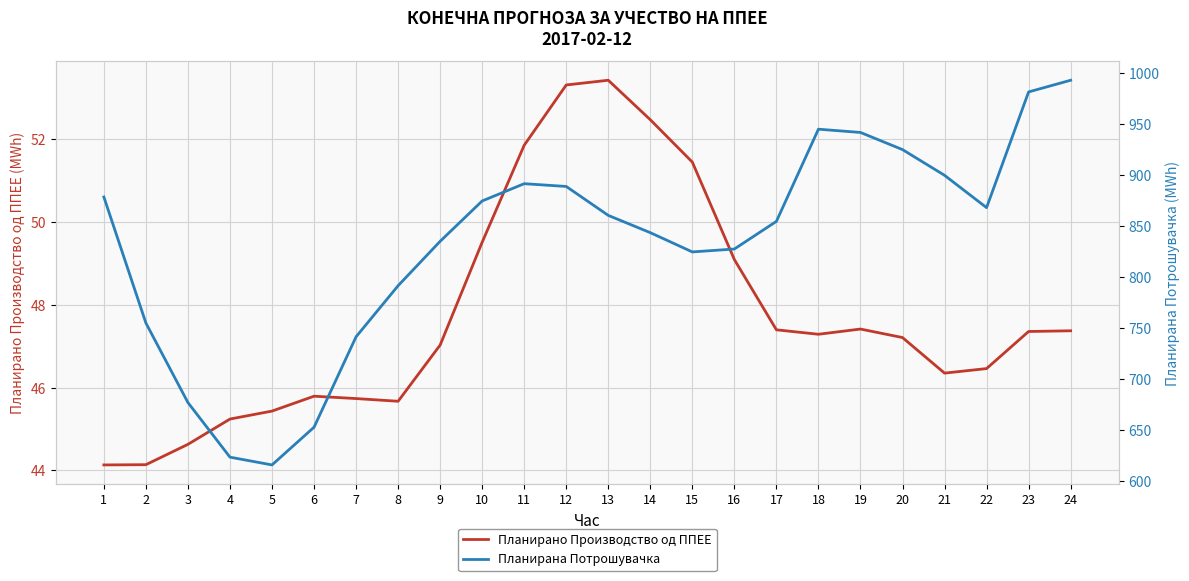

What is the minimum value shown in the chart?

44.1